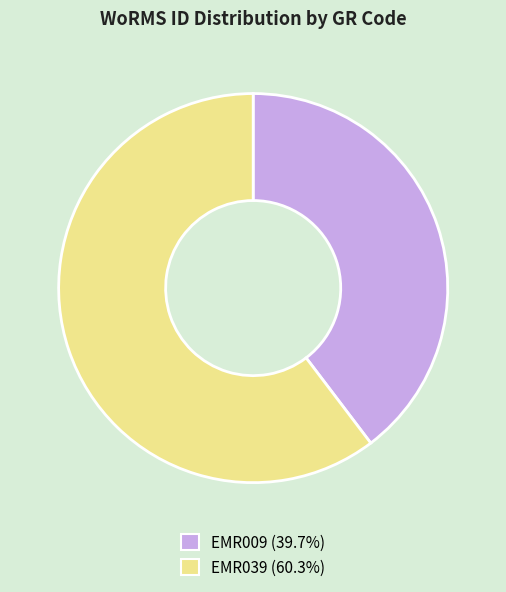

Which slice represents more than half of the pie?

EMR039